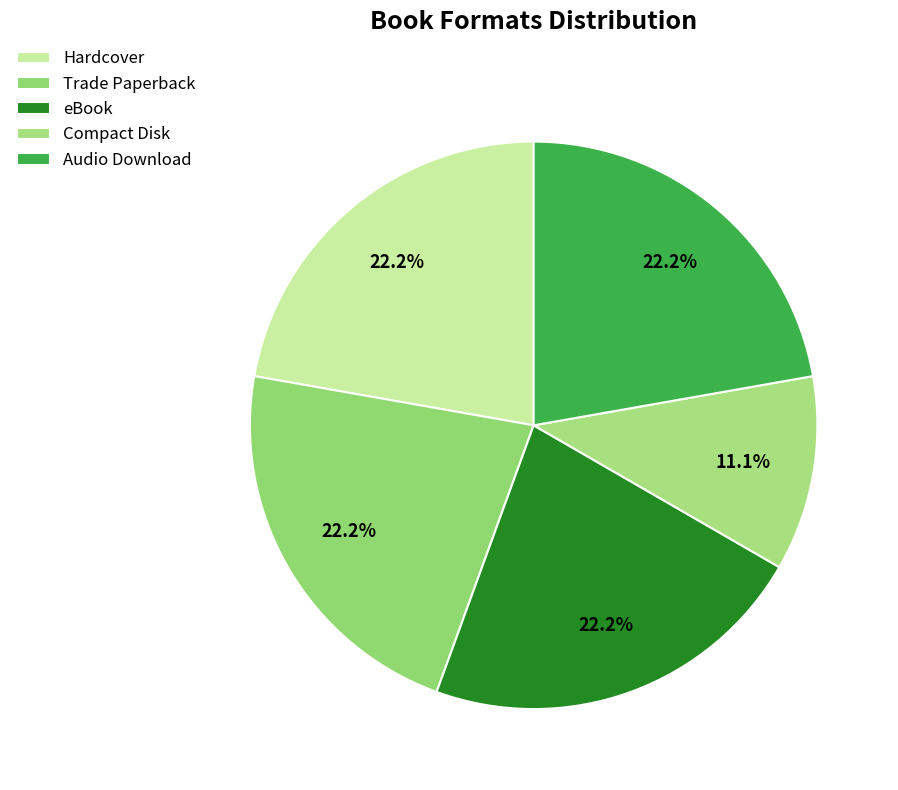

How many segments does this pie chart have?

5